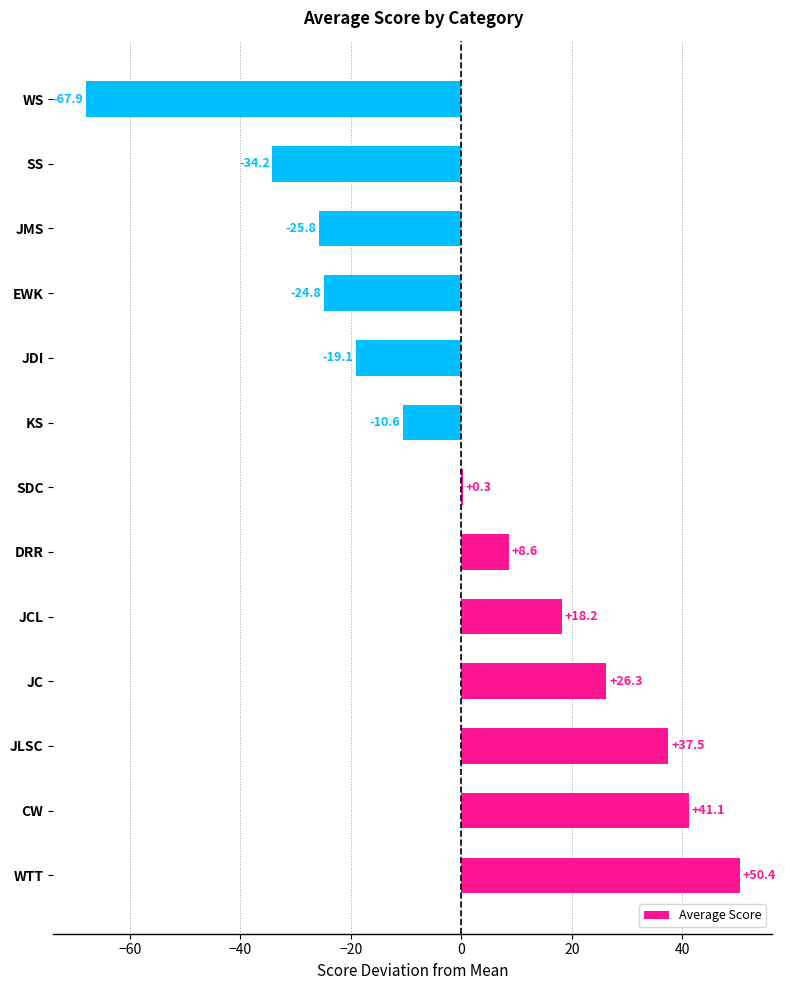

What is the sum of the values at KS and JDI?

-29.7